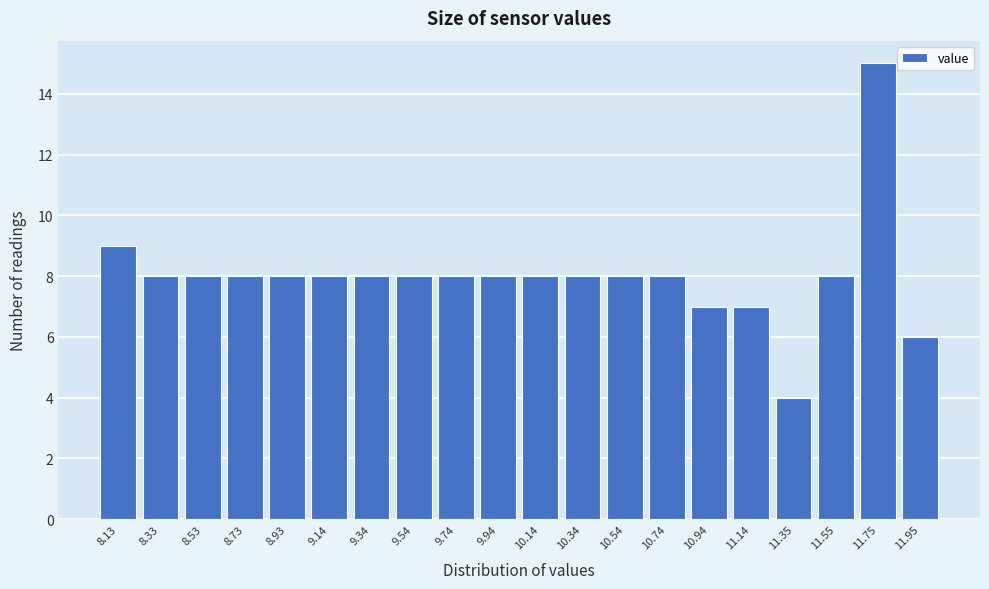

Reading left to right, extract all data points from this chart.

9	8	8	8	8	8	8	8	8	8	8	8	8	8	7	7	4	8	15	6